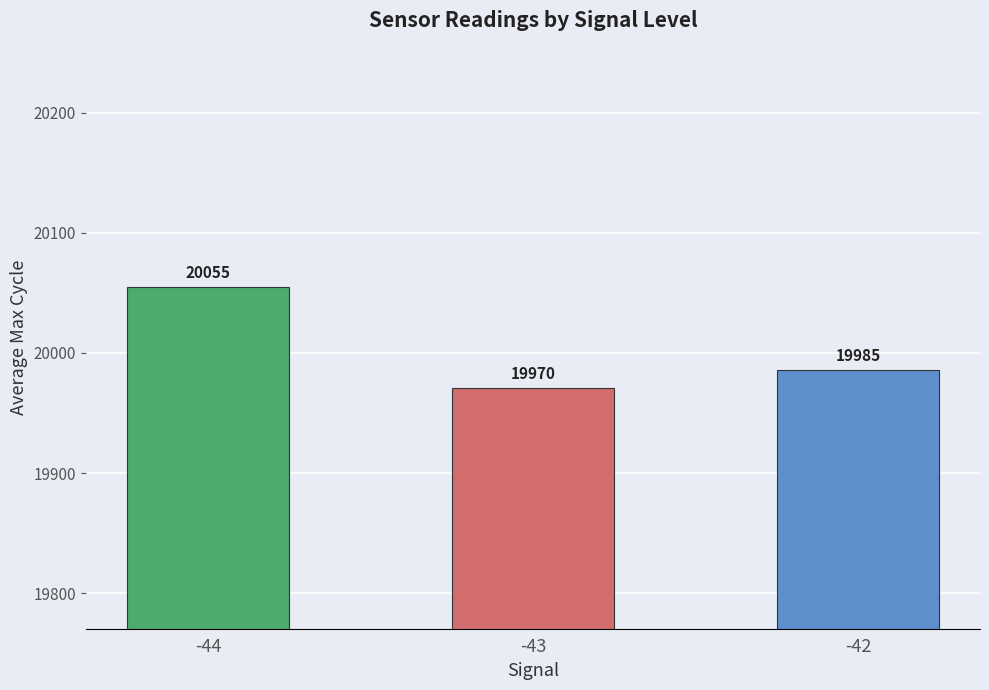

What is the approximate value at -44?

20055.0